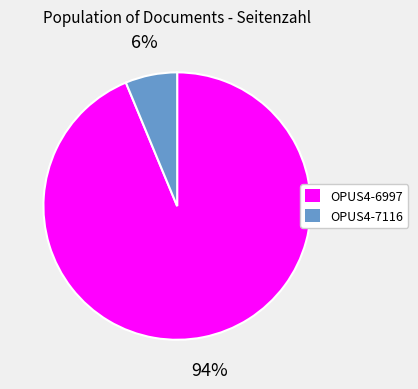

Is there a majority slice in this chart?

Yes